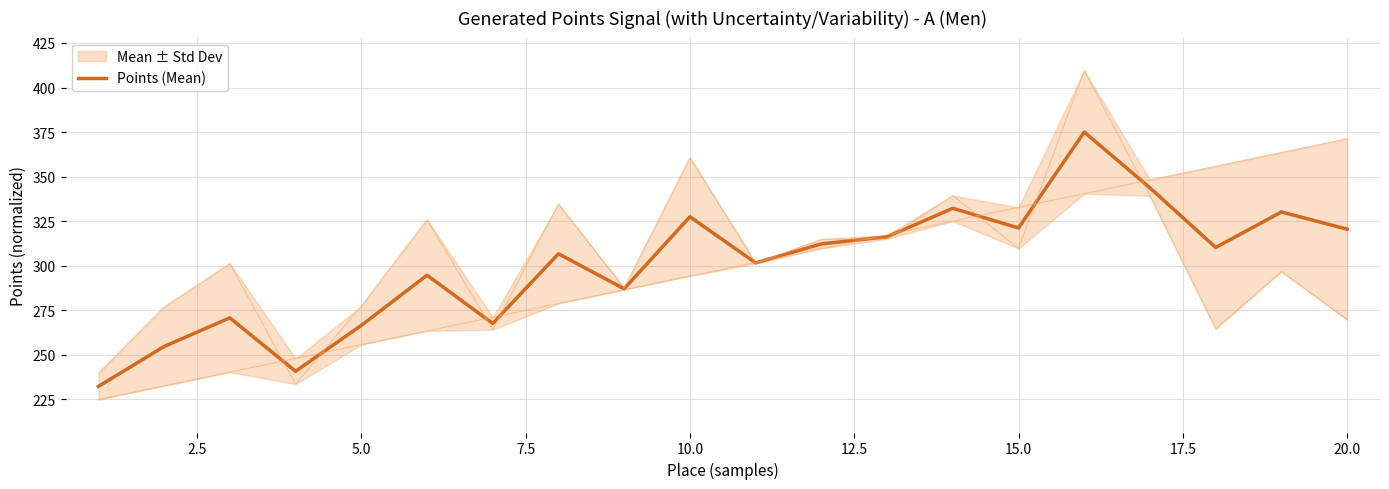

Is it true that Points (Mean) equals 320.5 at 20.0?

True